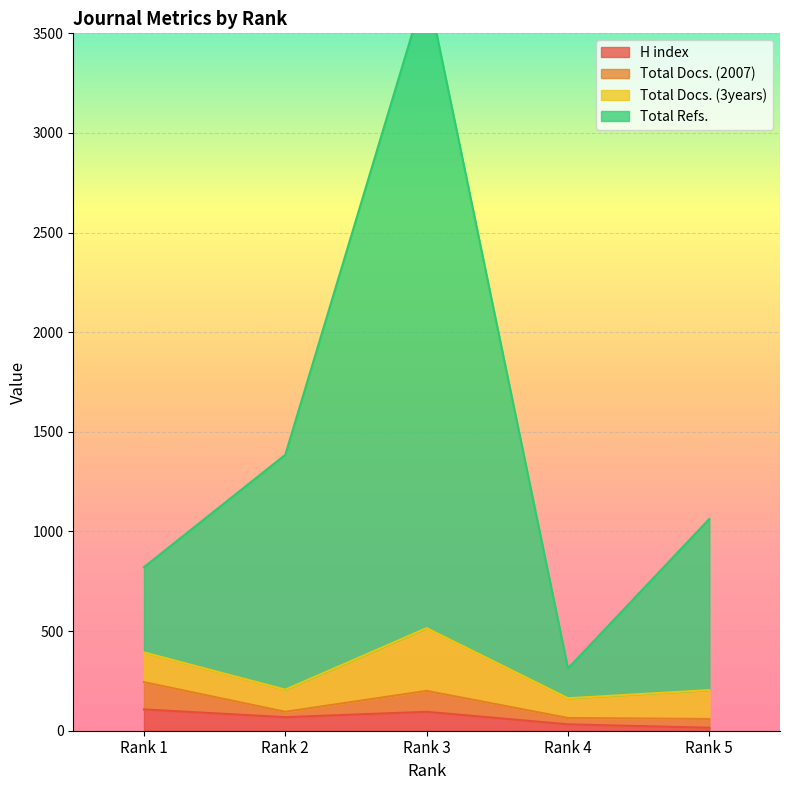

What is the highest value of the H index series?

107